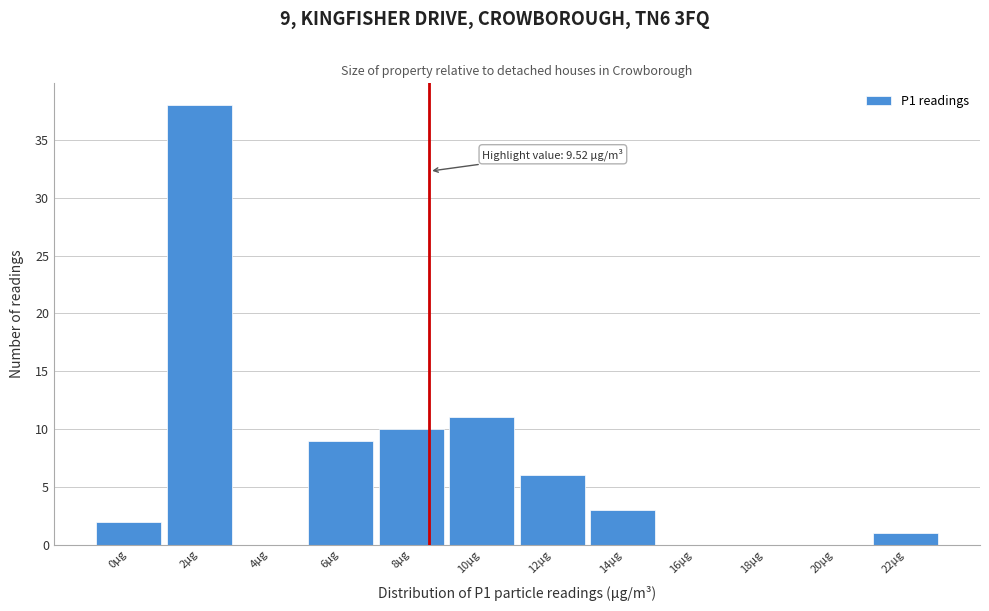

Reading left to right, extract all data points from this chart.

0μg=2	2μg=38	4μg=0	6μg=9	8μg=10	10μg=11	12μg=6	14μg=3	16μg=0	18μg=0	20μg=0	22μg=1